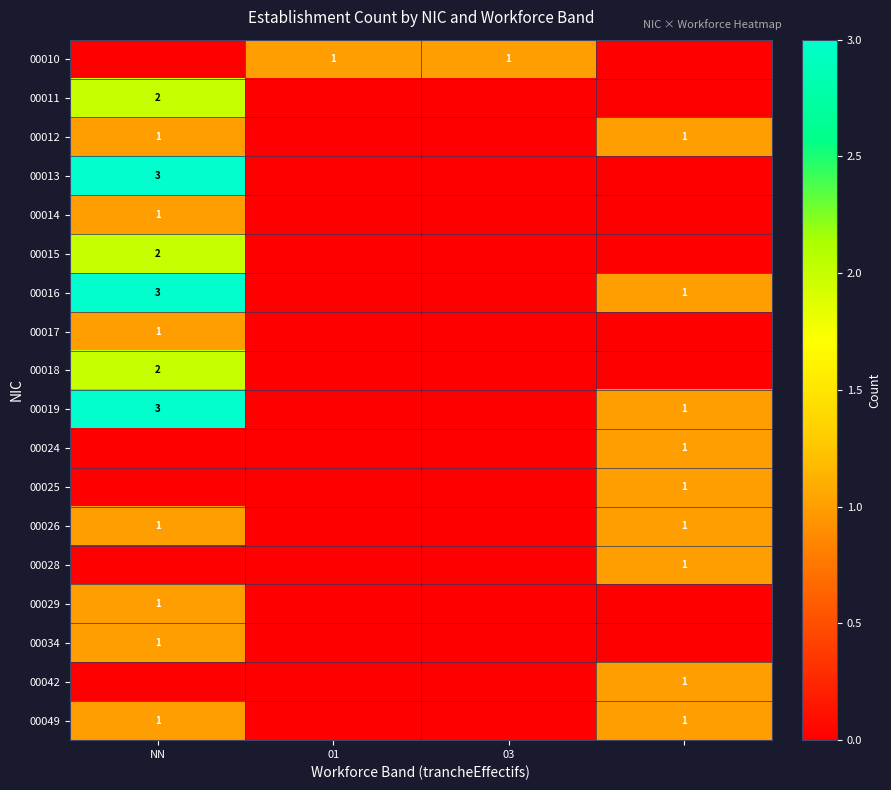

True or false: 00014 has a value of 1 at NN.

True